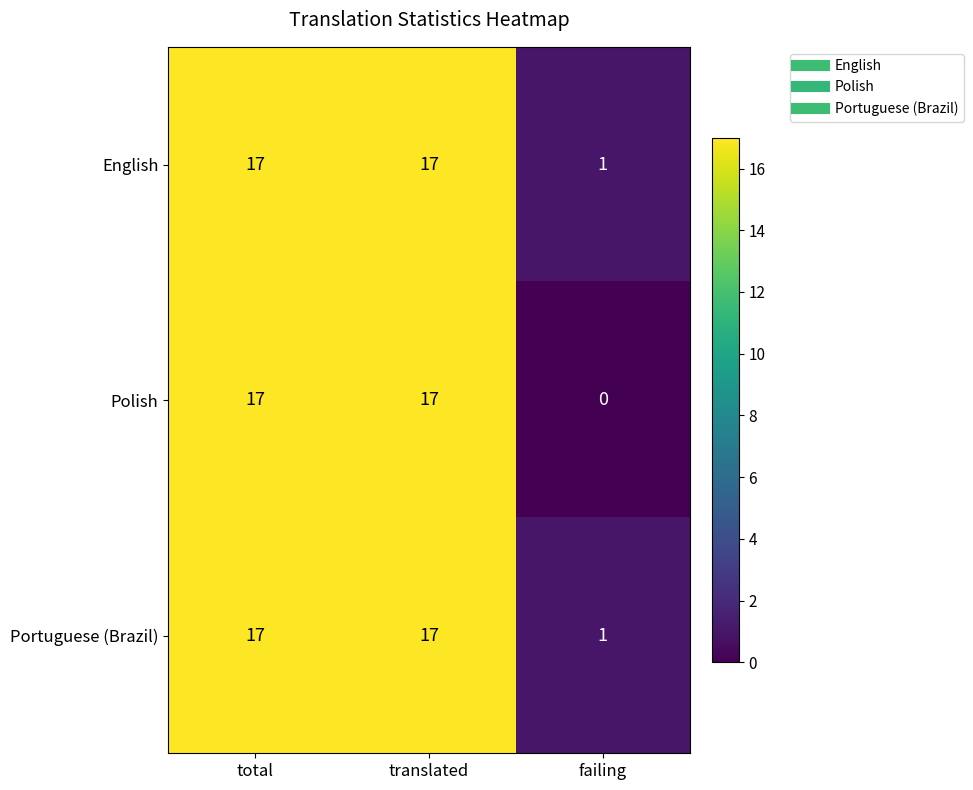

What is the difference between the second highest and minimum values in the English series?

16